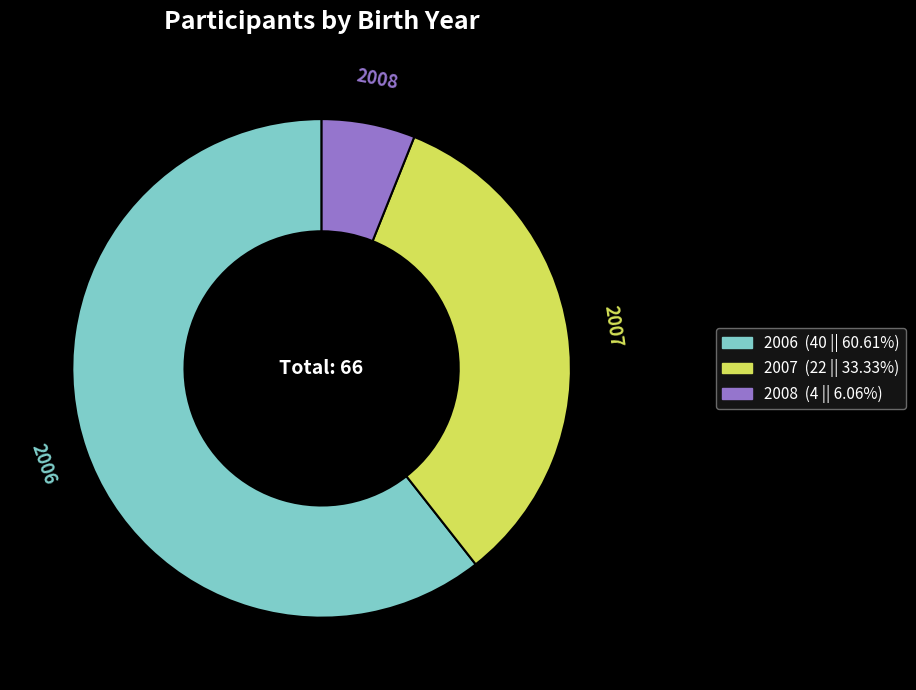

Is there any slice that represents more than half of the pie?

Yes